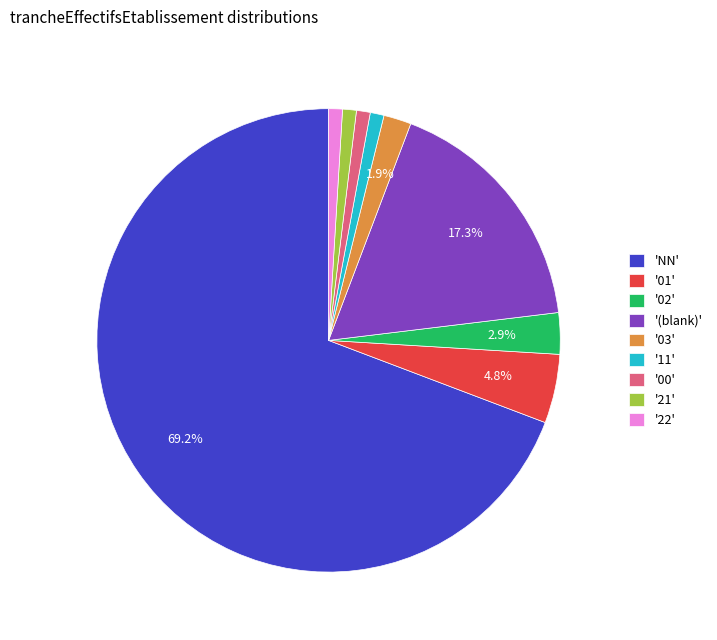

Which category has the biggest portion of the pie?

'NN'